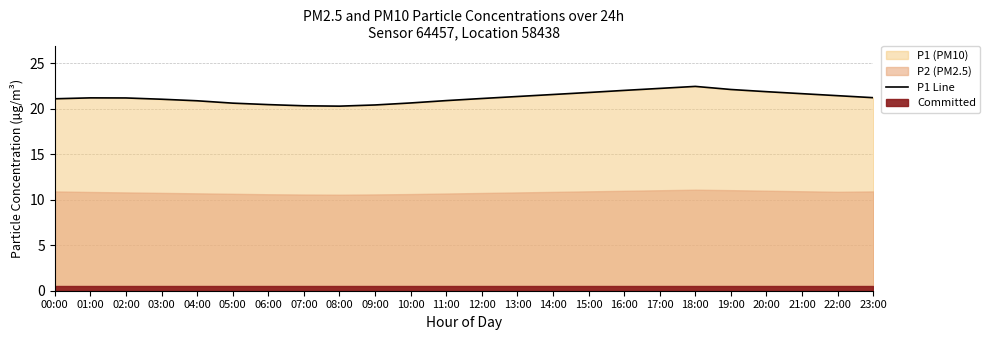

How many interior local peaks (higher than both neighbors) does the data have?

2